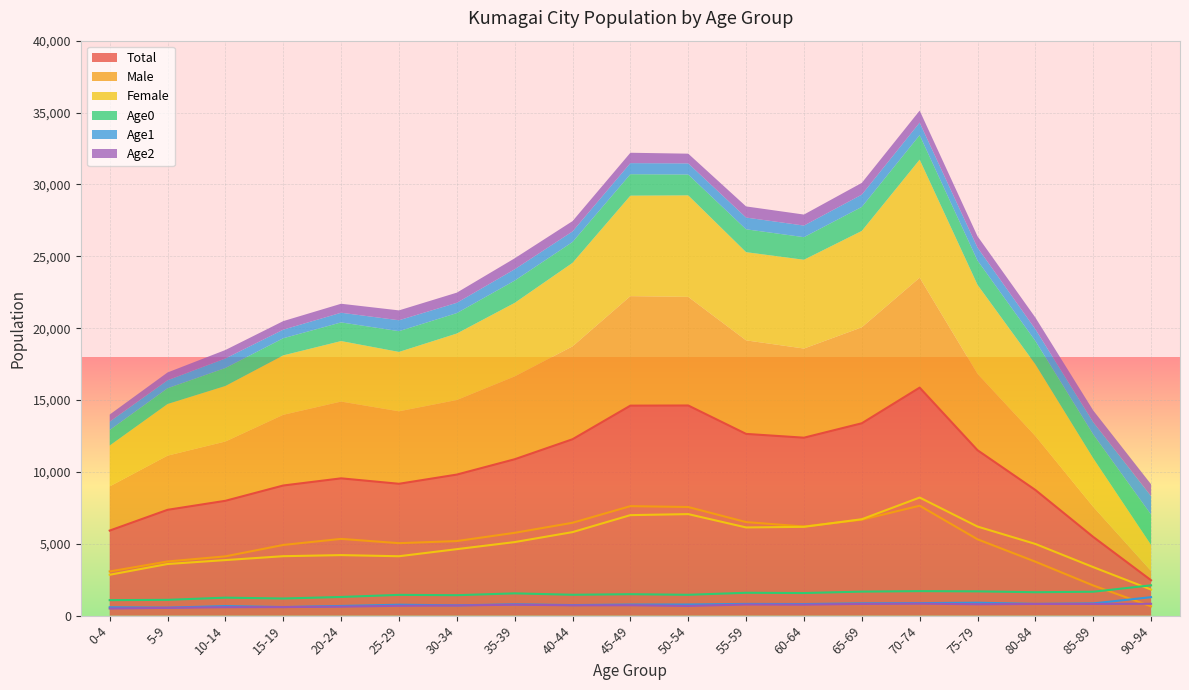

How many series are shown in this chart?

6